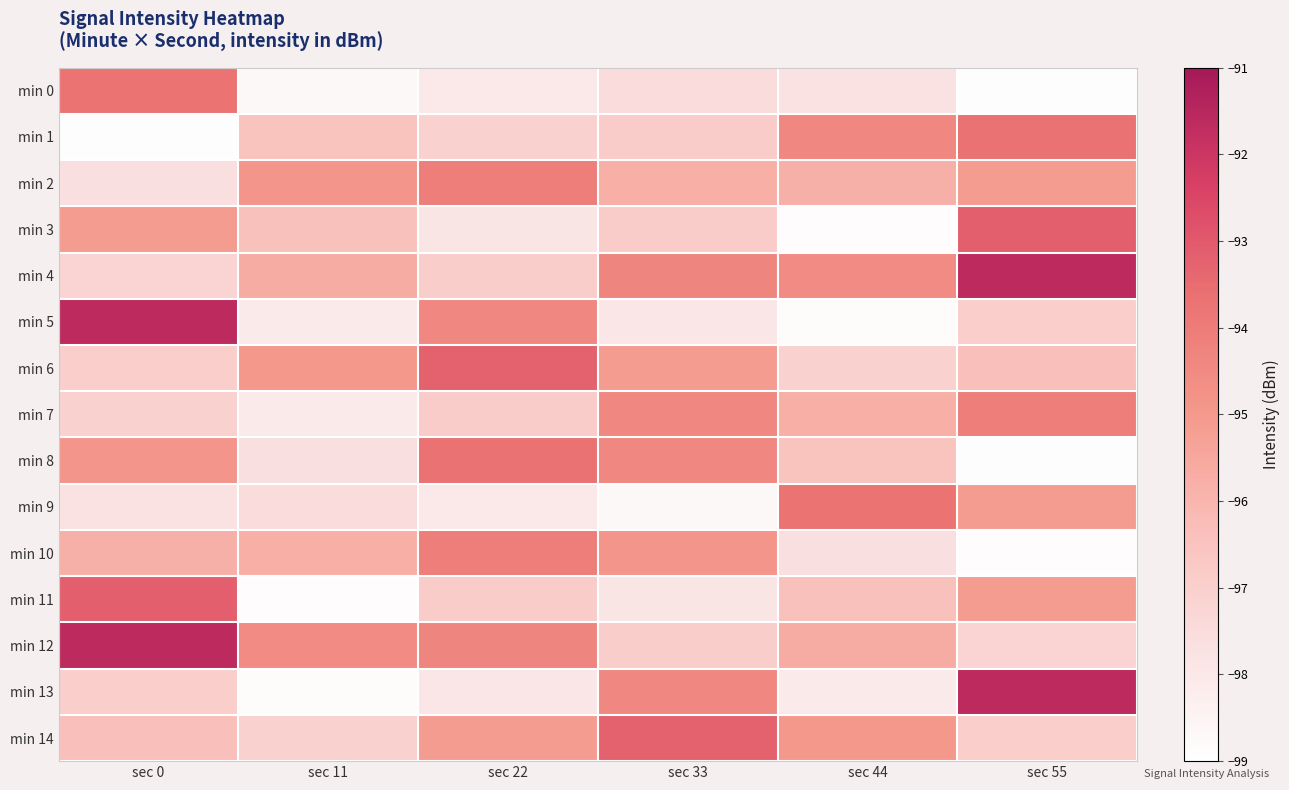

Reading left to right, what are all the values shown in this chart?

min 0: sec 0=-93.7	sec 11=-98.7	sec 22=-98.0	sec 33=-97.5	sec 44=-97.7	sec 55=-98.9
min 1: sec 0=-98.9	sec 11=-96.5	sec 22=-97.1	sec 33=-96.8	sec 44=-94.4	sec 55=-93.7
min 2: sec 0=-97.6	sec 11=-94.9	sec 22=-94.1	sec 33=-95.8	sec 44=-95.8	sec 55=-95.1
min 3: sec 0=-95.1	sec 11=-96.4	sec 22=-97.9	sec 33=-96.9	sec 44=-98.9	sec 55=-93.2
min 4: sec 0=-97.2	sec 11=-95.7	sec 22=-96.9	sec 33=-94.3	sec 44=-94.6	sec 55=-91.6
min 5: sec 0=-91.6	sec 11=-98.1	sec 22=-94.4	sec 33=-97.9	sec 44=-98.8	sec 55=-96.9
min 6: sec 0=-96.9	sec 11=-95.0	sec 22=-93.2	sec 33=-95.1	sec 44=-97.1	sec 55=-96.3
min 7: sec 0=-97.1	sec 11=-98.1	sec 22=-96.8	sec 33=-94.4	sec 44=-95.8	sec 55=-94.1
min 8: sec 0=-94.9	sec 11=-97.6	sec 22=-93.7	sec 33=-94.4	sec 44=-96.5	sec 55=-98.9
min 9: sec 0=-97.7	sec 11=-97.5	sec 22=-98.0	sec 33=-98.7	sec 44=-93.7	sec 55=-95.1
min 10: sec 0=-95.8	sec 11=-95.8	sec 22=-94.1	sec 33=-94.9	sec 44=-97.6	sec 55=-98.9
min 11: sec 0=-93.2	sec 11=-98.9	sec 22=-96.9	sec 33=-97.9	sec 44=-96.4	sec 55=-95.1
min 12: sec 0=-91.6	sec 11=-94.6	sec 22=-94.3	sec 33=-96.9	sec 44=-95.7	sec 55=-97.2
min 13: sec 0=-96.9	sec 11=-98.8	sec 22=-97.9	sec 33=-94.4	sec 44=-98.1	sec 55=-91.6
min 14: sec 0=-96.3	sec 11=-97.1	sec 22=-95.1	sec 33=-93.2	sec 44=-95.0	sec 55=-96.9